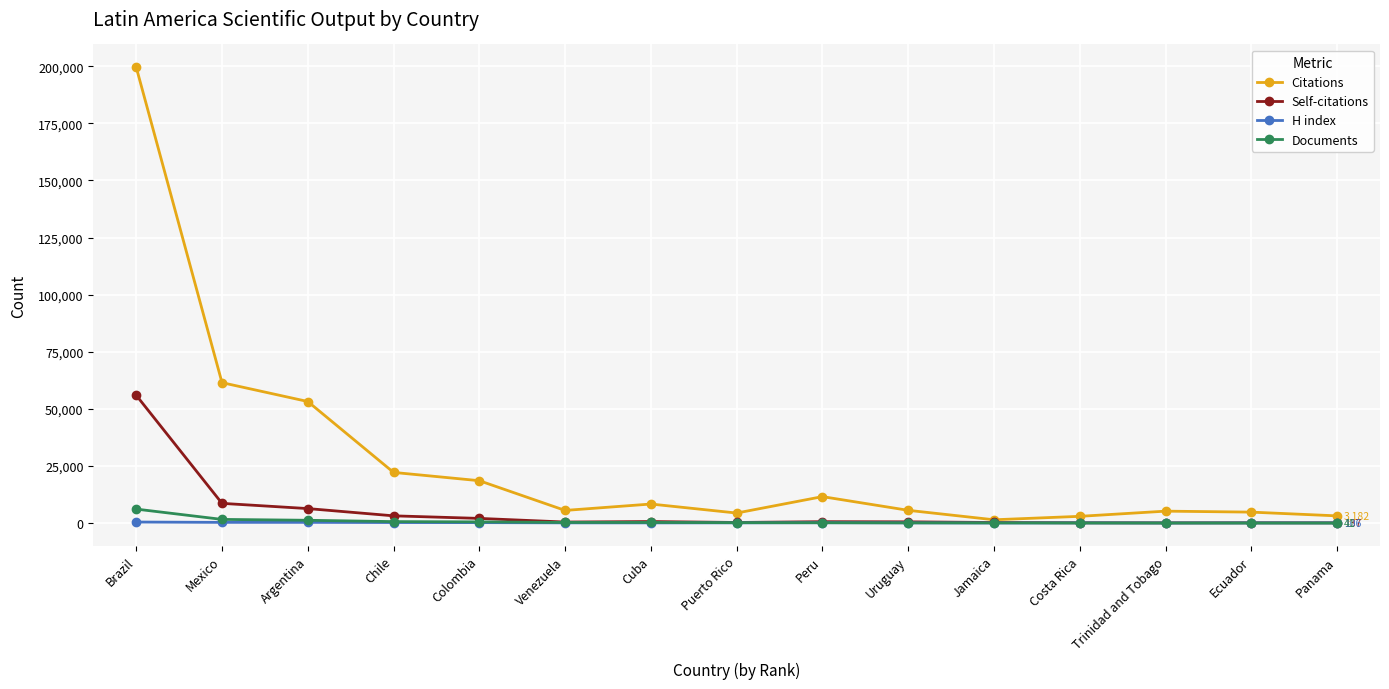

At how many categories does at least one series exceed 98652?

1